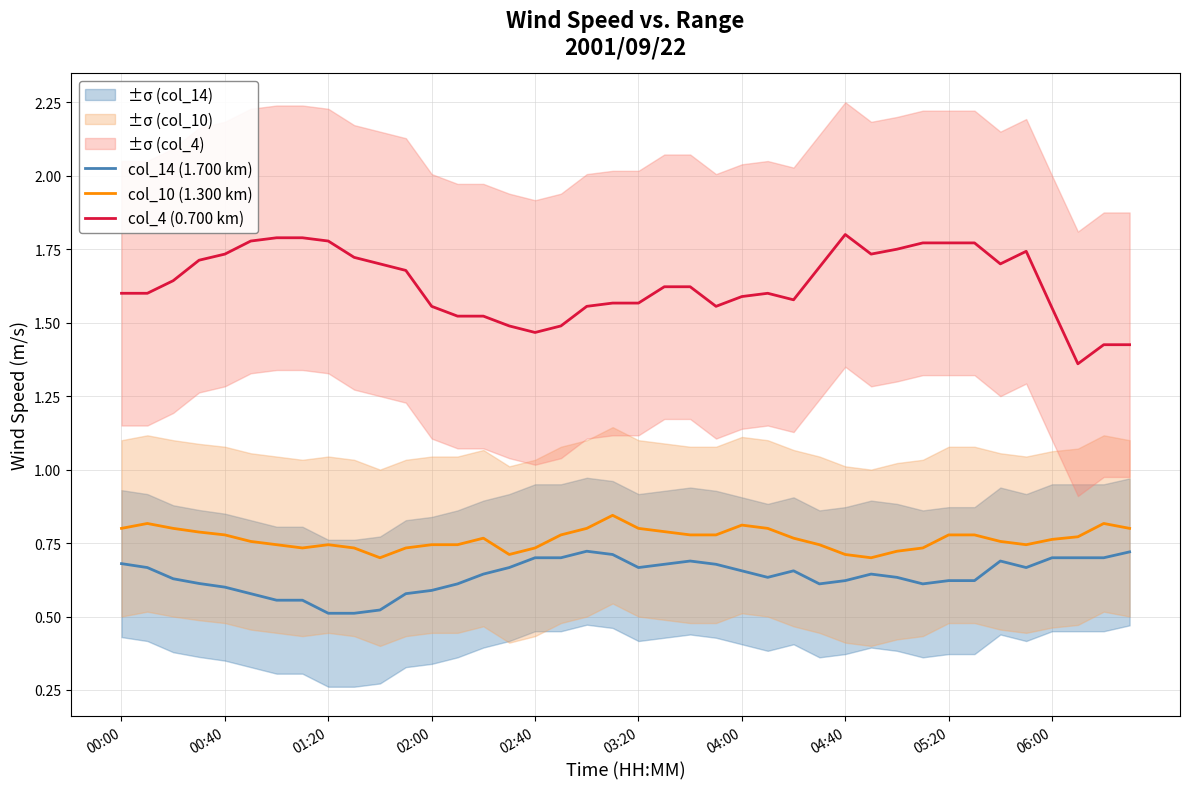

Is it true that col_14 (1.700 km) equals 0.7 at 00:00?

True